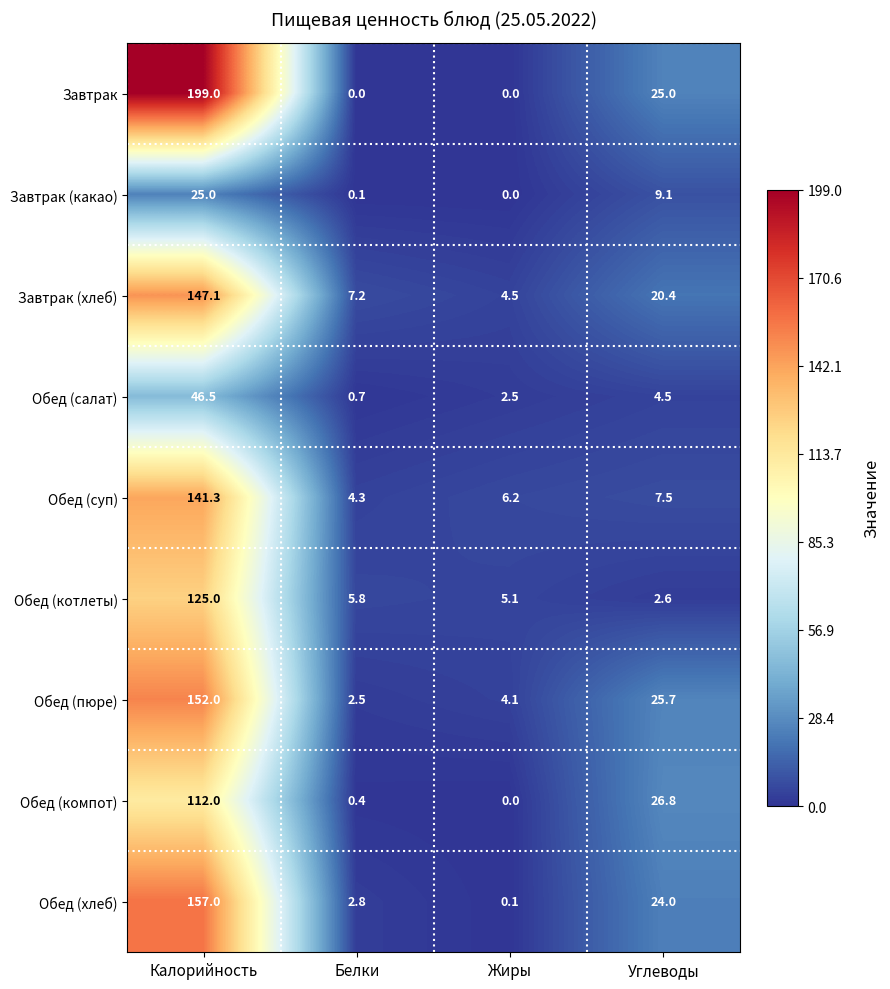

At which category is the sum across all series the highest?

Калорийность